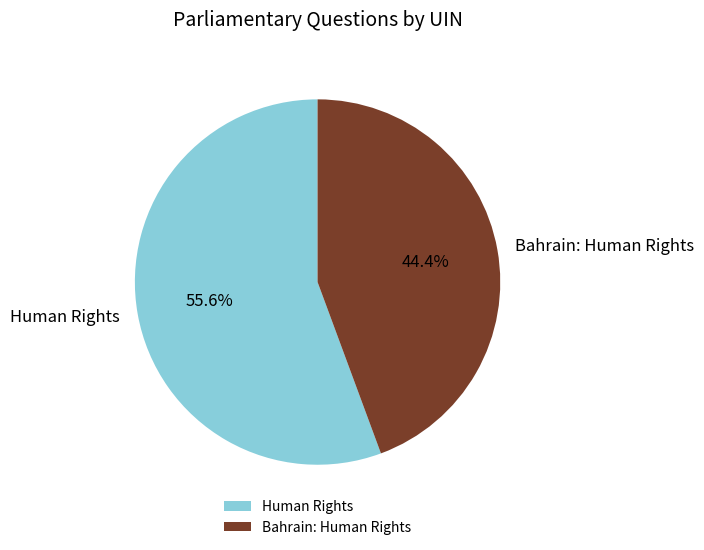

What portion of the pie excludes Human Rights?

44.4%